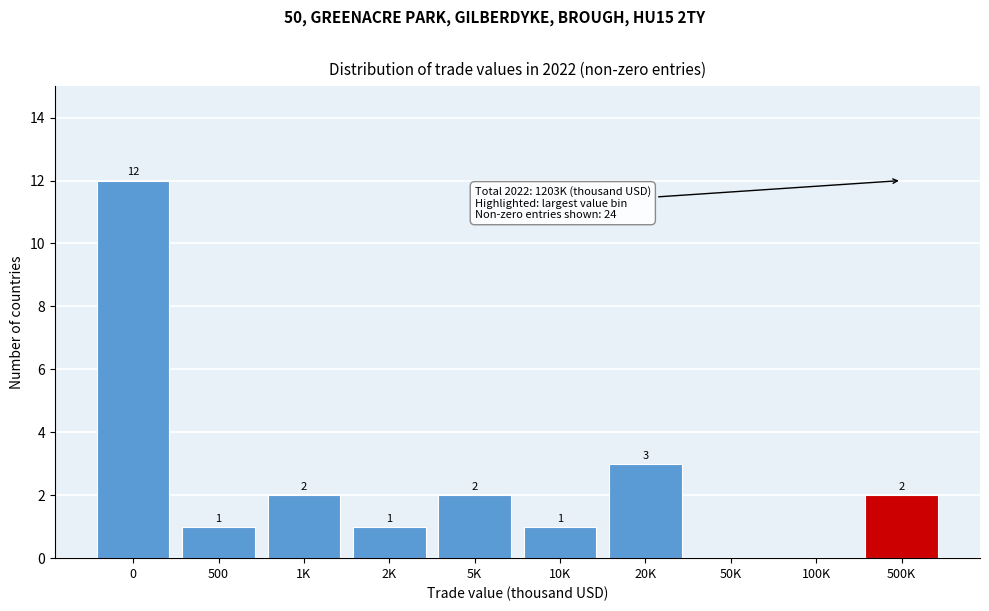

Reading right to left, transcribe all the data shown in this chart.

500K=2	100K=0	50K=0	20K=3	10K=1	5K=2	2K=1	1K=2	500=1	0=12